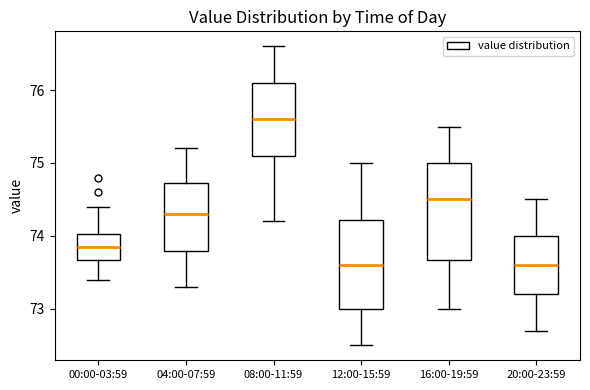

Reading left to right, read every box against the y-axis: the position of its median line, the range the box covers, and the ends of its whiskers. The values are not printed on the chart, so give them approximately, as read against the axis.

00:00-03:59: median 73.9, box 73.7 to 74.0, whiskers 73.4 to 74.4
04:00-07:59: median 74.3, box 73.8 to 74.7, whiskers 73.3 to 75.2
08:00-11:59: median 75.6, box 75.1 to 76.1, whiskers 74.2 to 76.6
12:00-15:59: median 73.6, box 73.0 to 74.2, whiskers 72.5 to 75.0
16:00-19:59: median 74.5, box 73.7 to 75.0, whiskers 73.0 to 75.5
20:00-23:59: median 73.6, box 73.2 to 74.0, whiskers 72.7 to 74.5